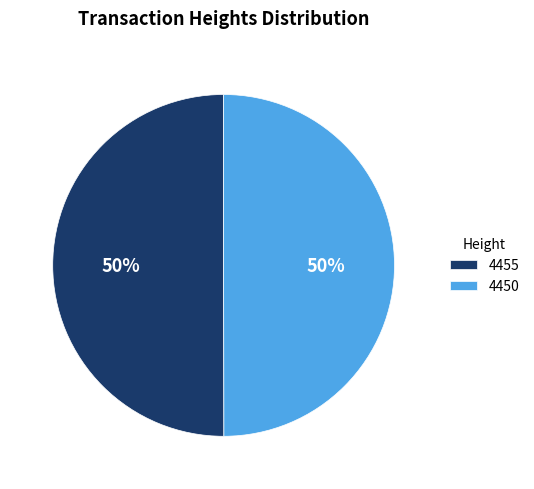

How many segments does this pie chart have?

2